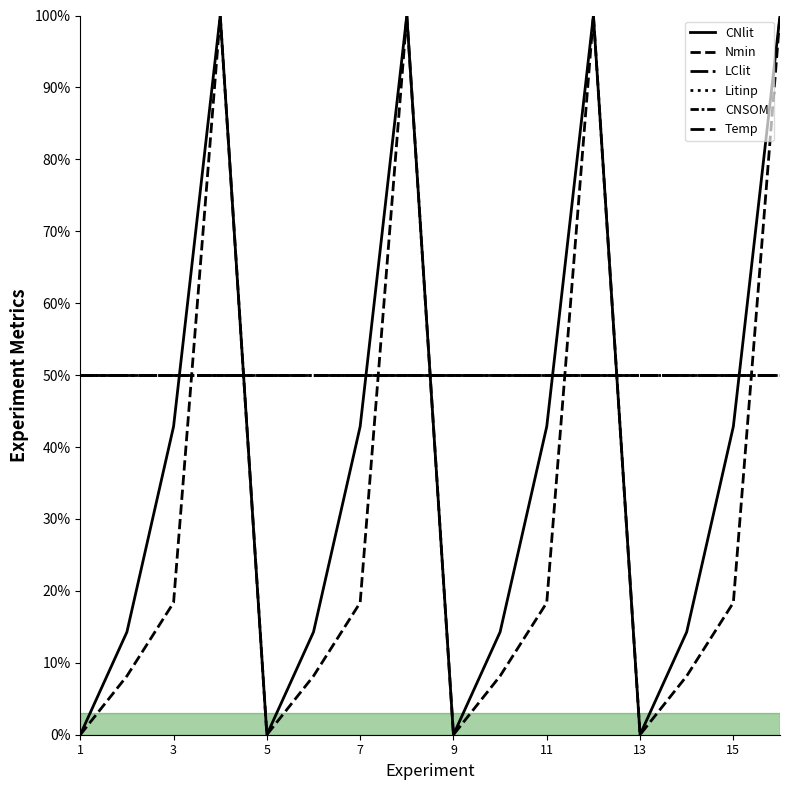

Does the chart display data point markers on the line(s)?

No